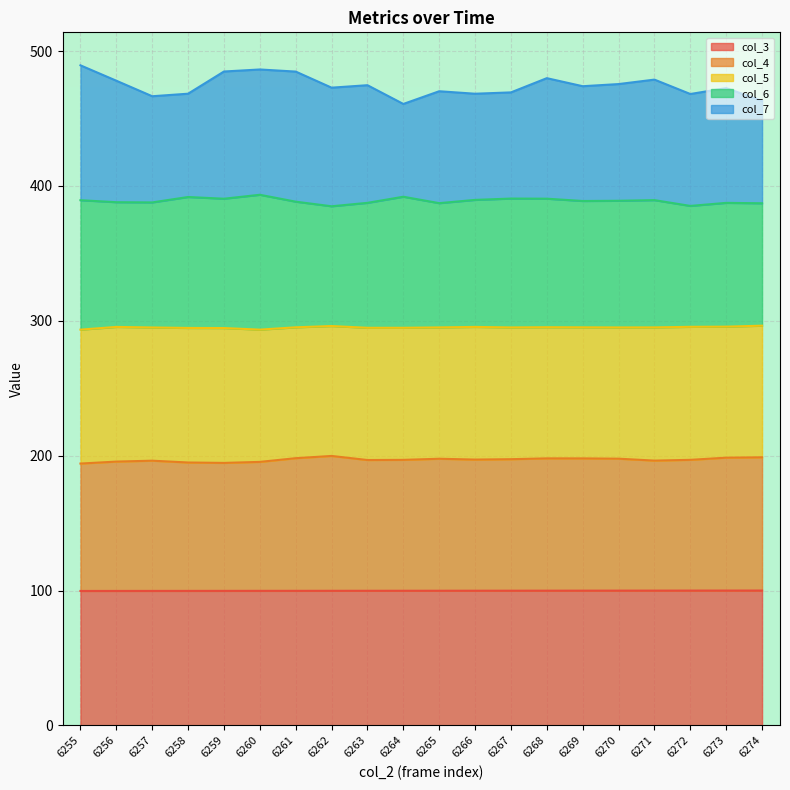

What is the total value across all series at 6268?

479.9